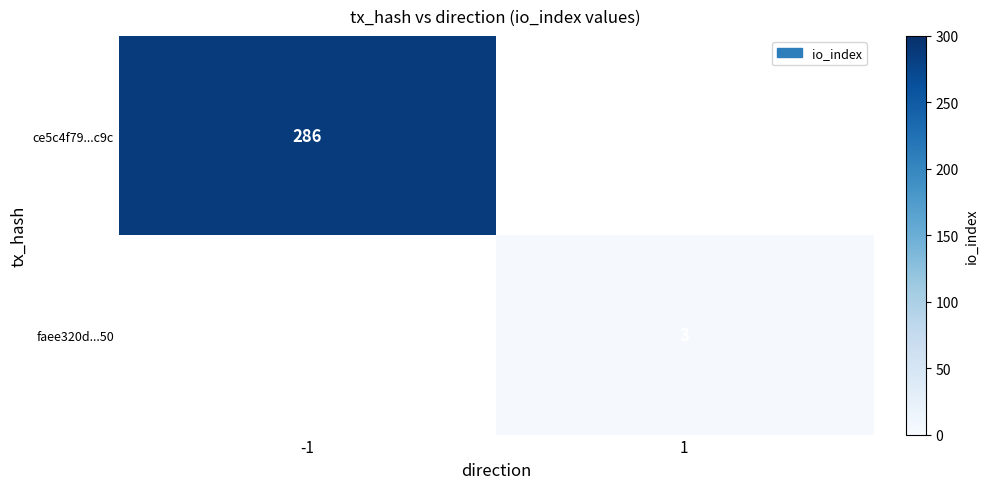

The value of ce5c4f79...c9c at -1 is 286. True or false?

True